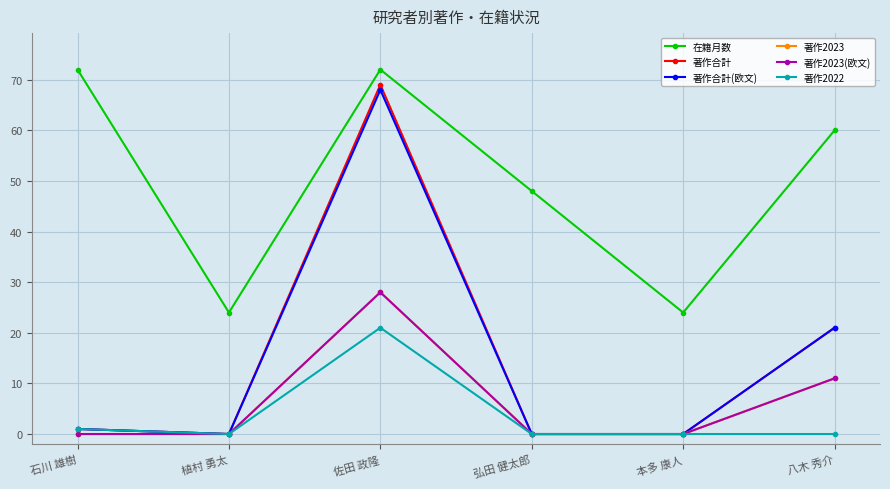

At which category does 著作合計 reach its first local valley?

植村 勇太